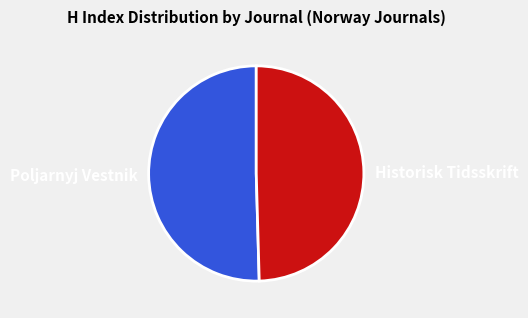

True or false: Poljarnyj Vestnik accounts for 62% of the total.

False